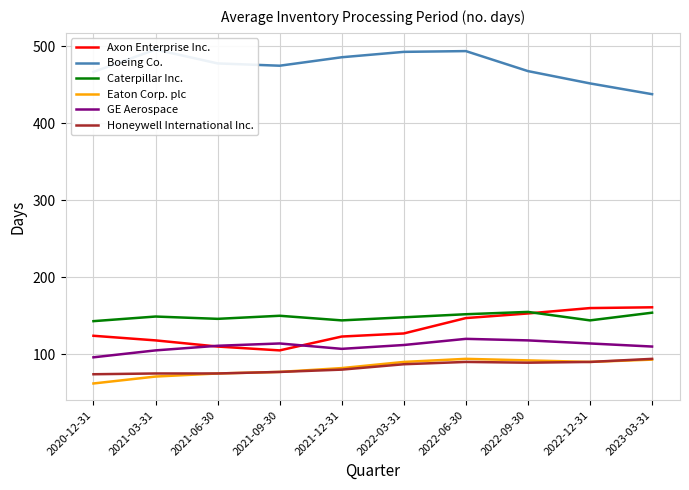

Count the number of data series in this chart.

6